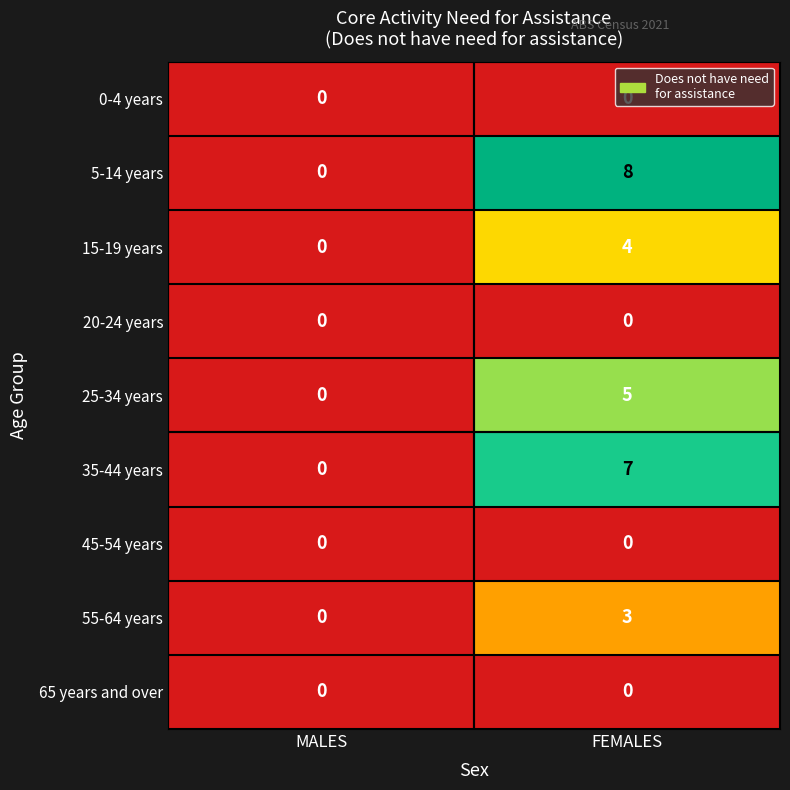

At how many categories does at least one series exceed 2?

1